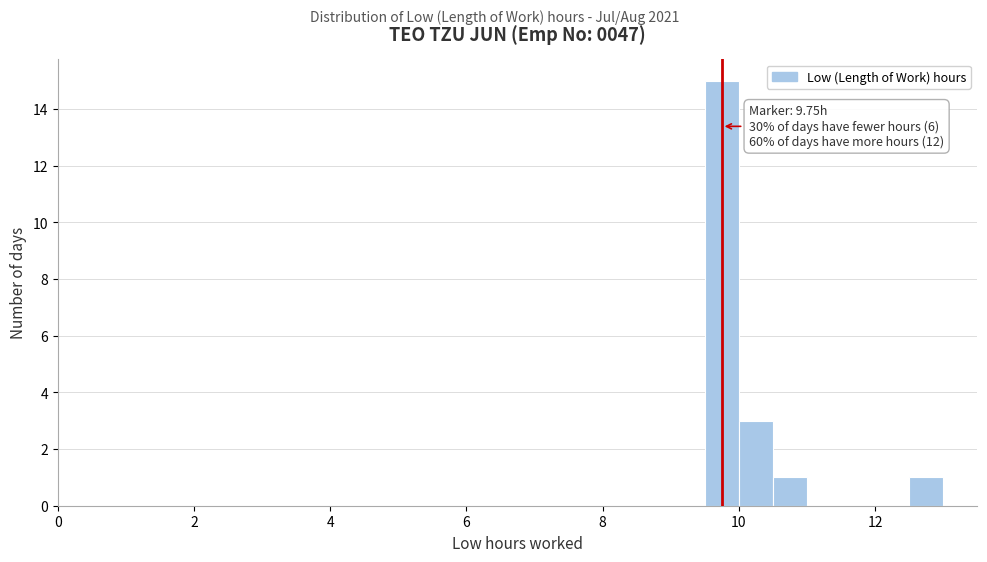

Around what value on the x-axis is the tallest bar? Give the approximate position of its centre, as read against the axis.

9.8